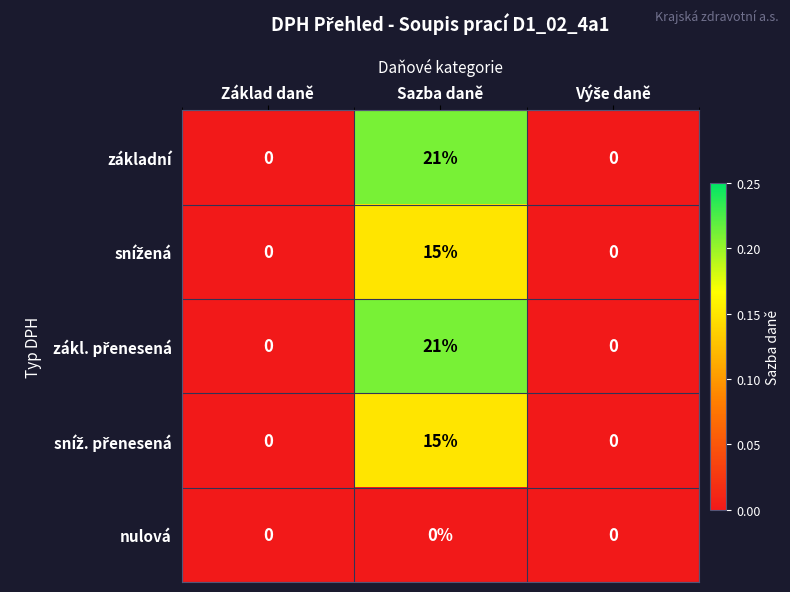

True or false: nulová has a value of 0 at Základ daně.

True